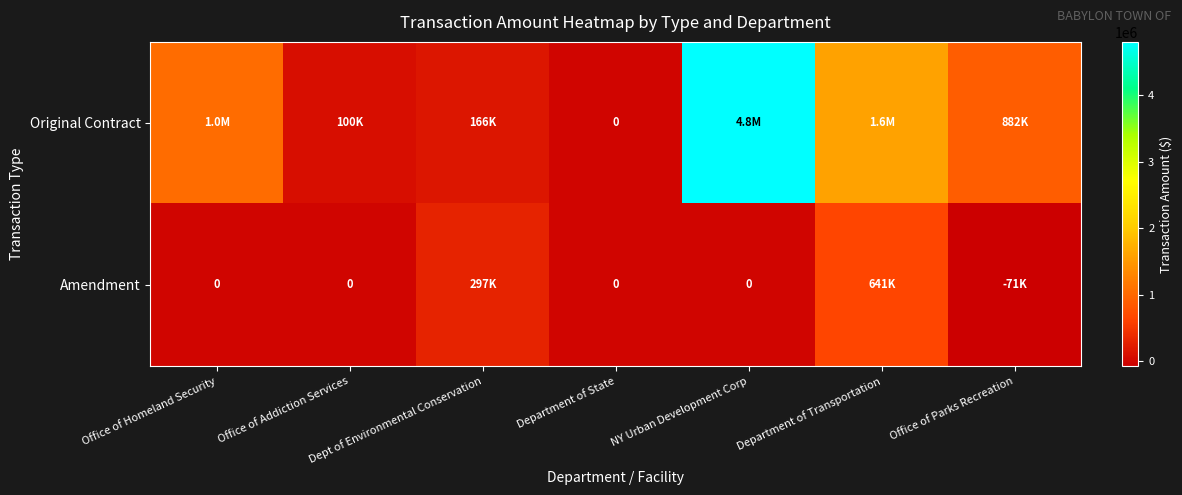

What is the total value across all series at Office of Parks Recreation?

810988.0